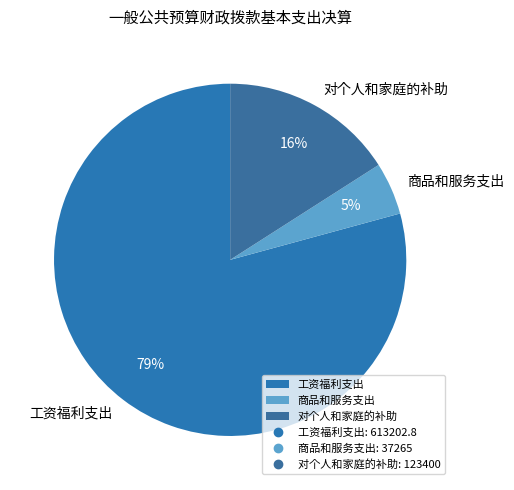

How many segments does this pie chart have?

3